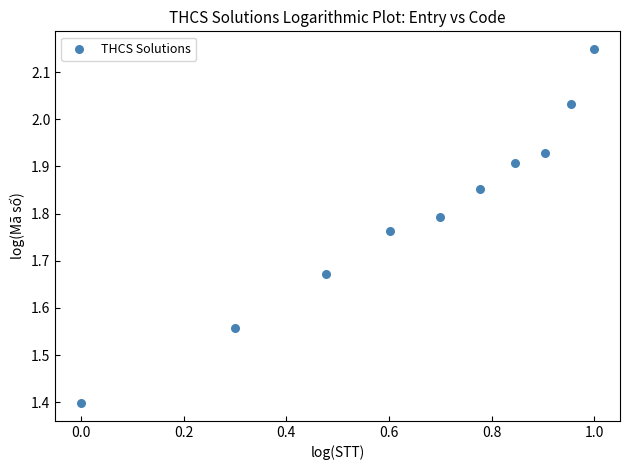

What Y value in the scatter plot is closest to 1?

1.4